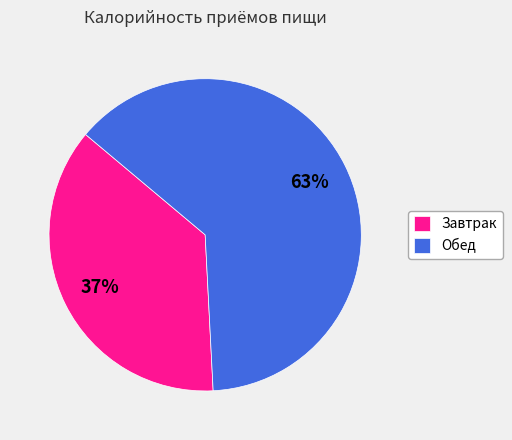

The Завтрак slice represents 37% of the pie. True or false?

True